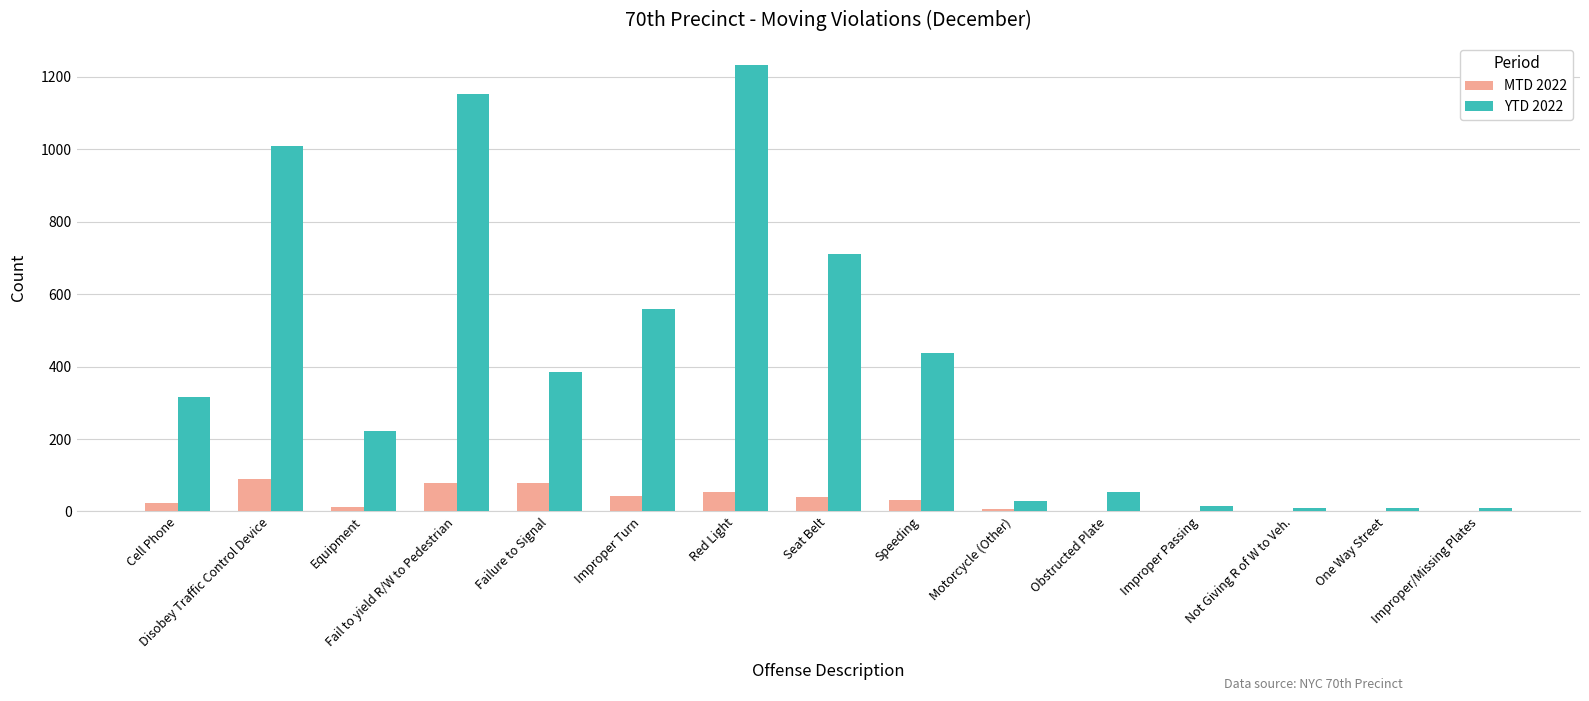

At which category does the chart reach its peak across all series?

Red Light